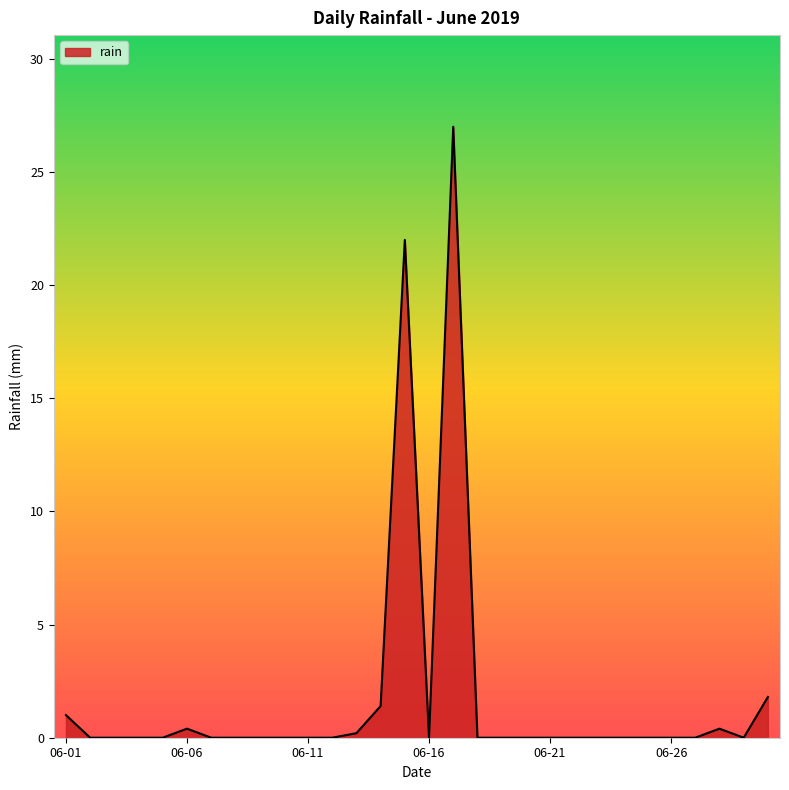

What is the difference between the maximum and minimum values?

27.0